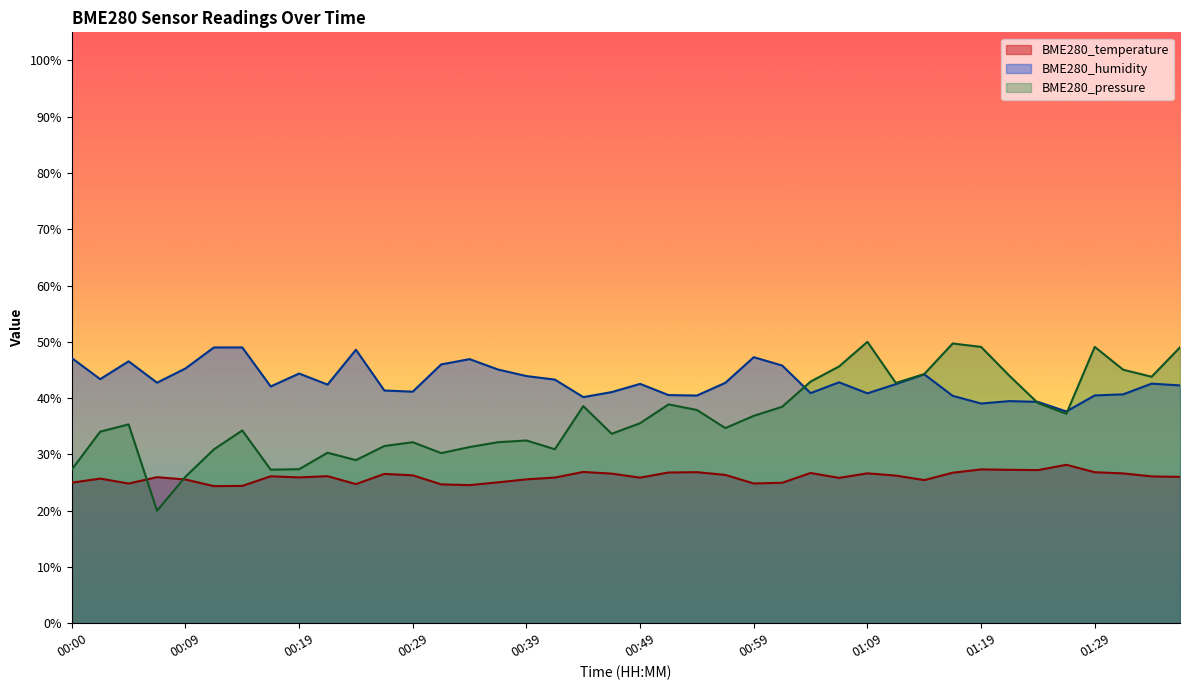

Between which two adjacent categories do BME280_pressure_norm and BME280_humidity first intersect?

01:01 and 01:04